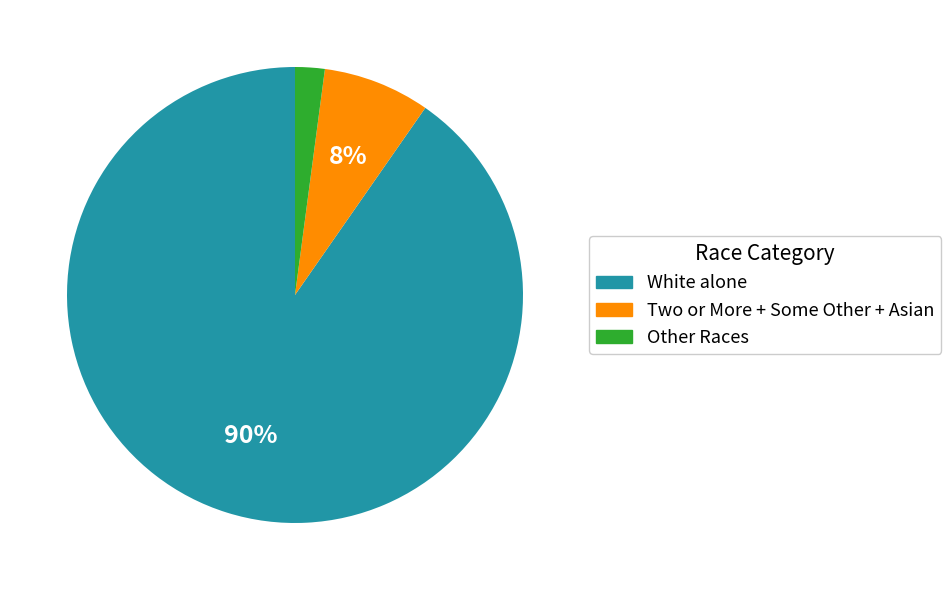

Do Two or More + Some Other + Asian and White alone together represent more than half of the pie?

Yes